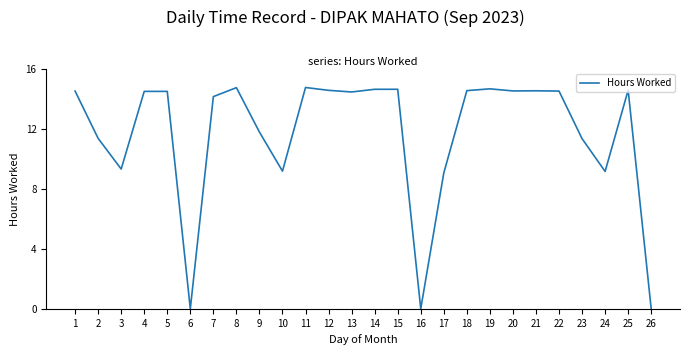

What is the sum of the values at 23 and 12?

26.0